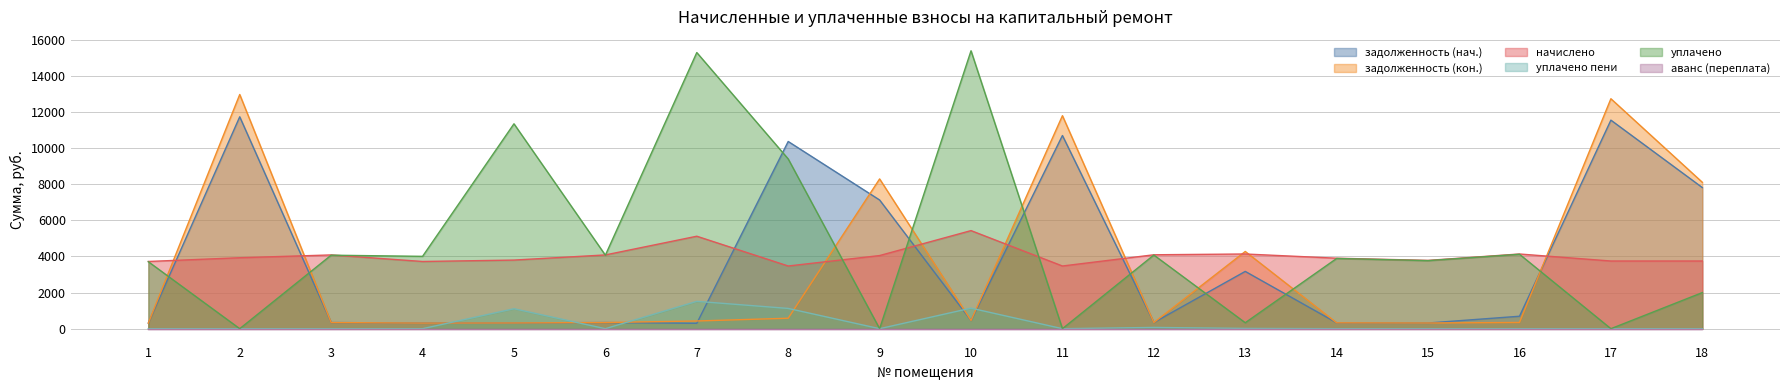

Which category has the lowest value across all series?

1